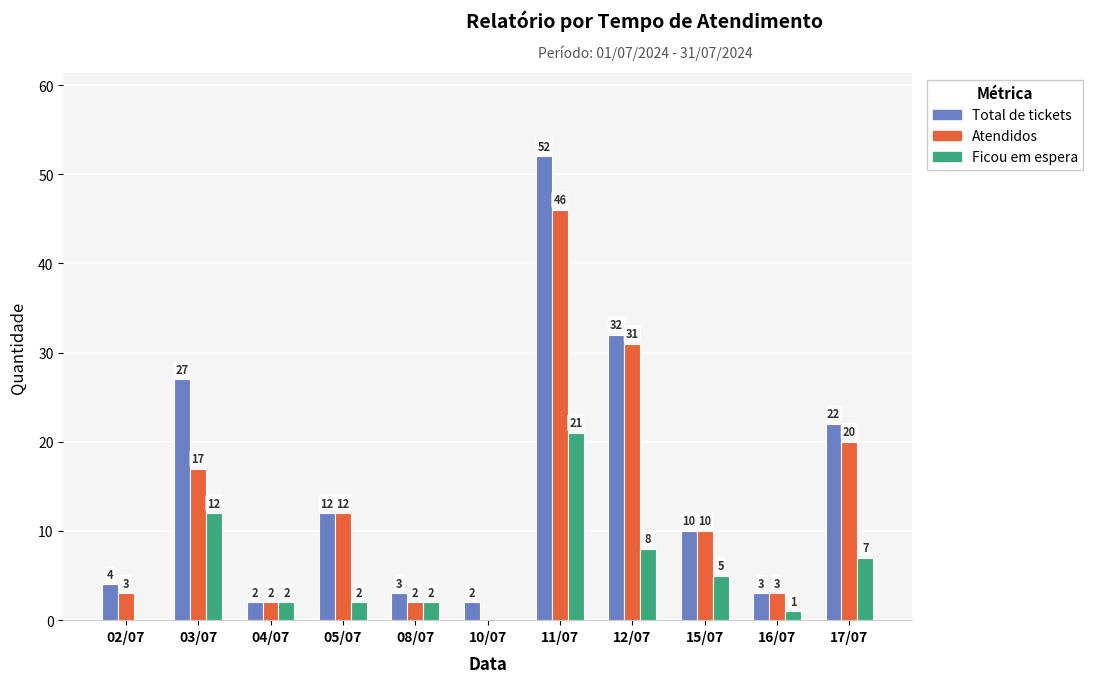

Reading left to right, what are all the values shown in this chart?

Total de tickets: 02/07=4	03/07=27	04/07=2	05/07=12	08/07=3	10/07=2	11/07=52	12/07=32	15/07=10	16/07=3	17/07=22
Atendidos: 02/07=3	03/07=17	04/07=2	05/07=12	08/07=2	10/07=0	11/07=46	12/07=31	15/07=10	16/07=3	17/07=20
Ficou em espera: 02/07=0	03/07=12	04/07=2	05/07=2	08/07=2	10/07=0	11/07=21	12/07=8	15/07=5	16/07=1	17/07=7